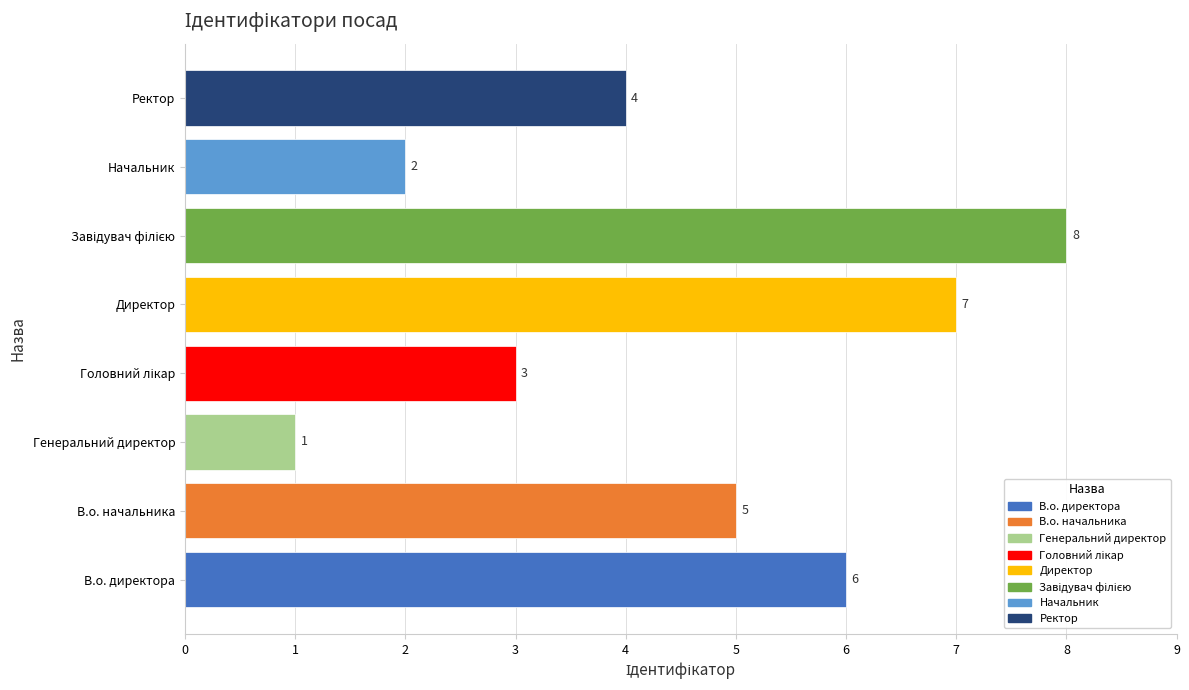

Approximately how many times larger is the value at Ректор compared to В.о. директора?

0.7